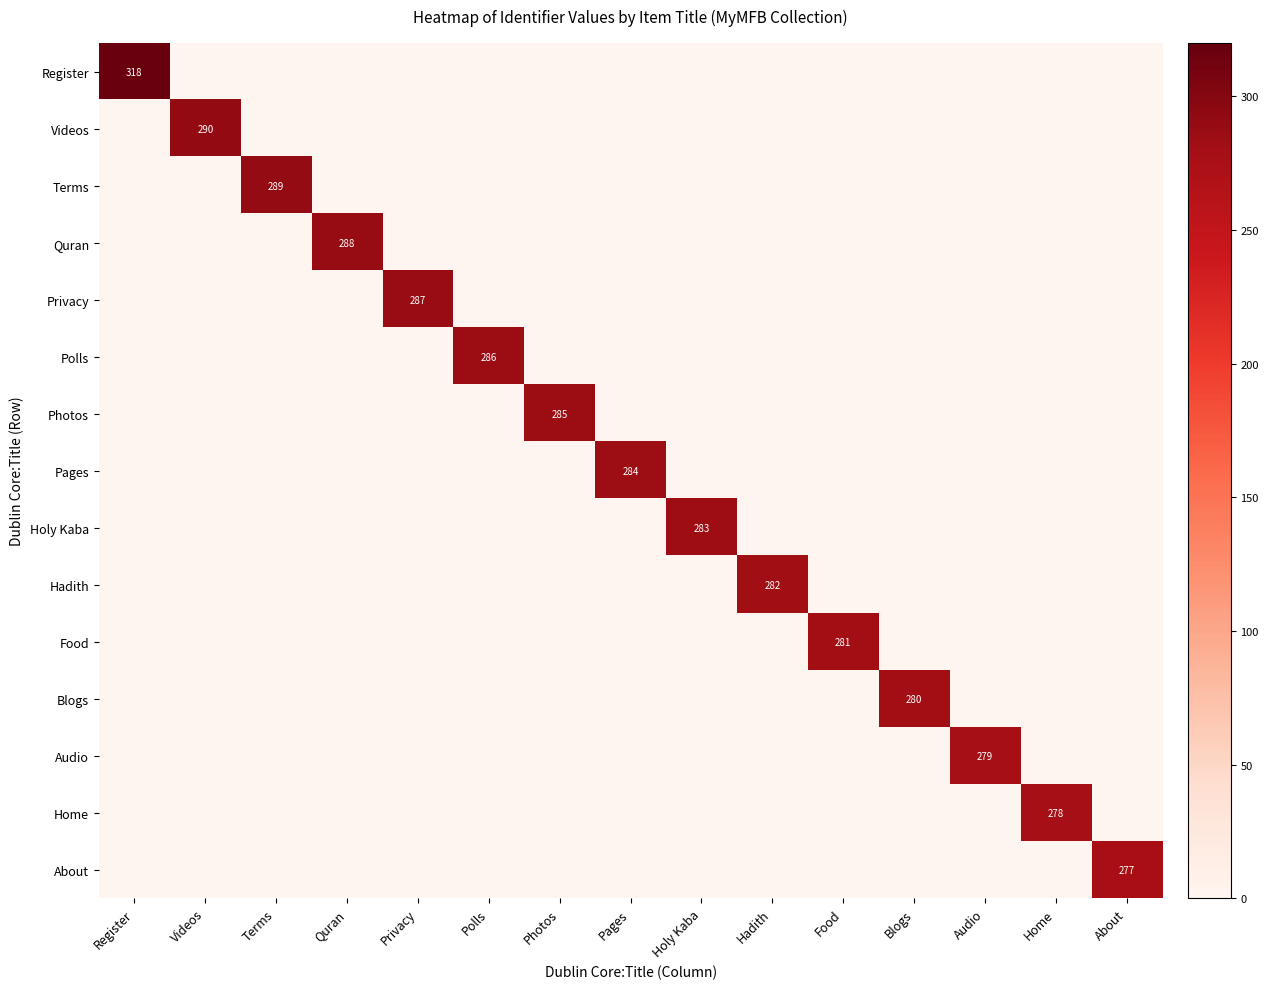

The Photos series shows -181 at Terms. True or false?

False